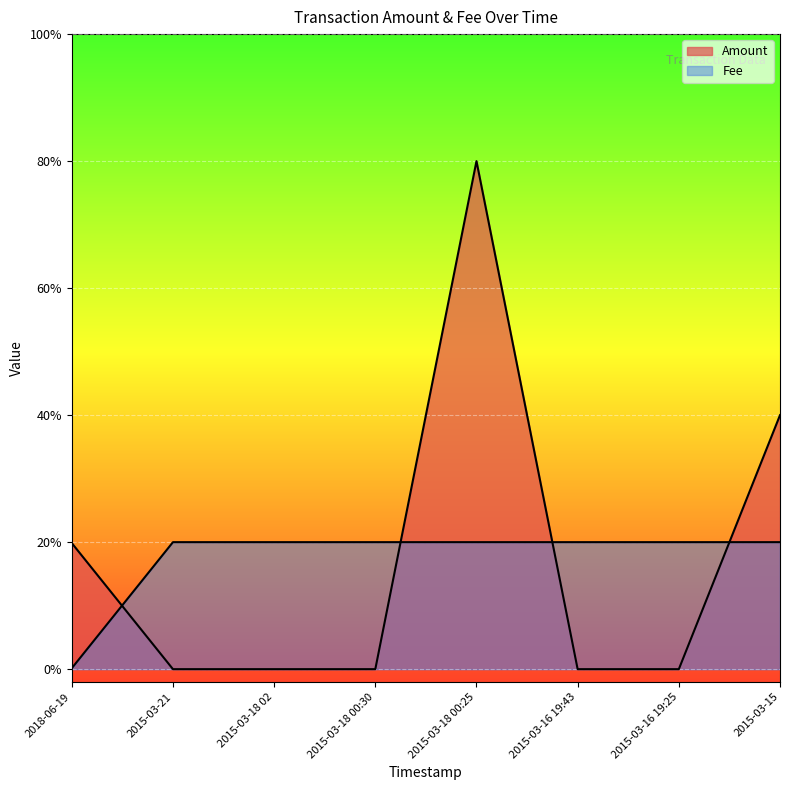

Is the value of Fee at 2018-06-19 greater than the value of Amount at 2015-03-18 00:25?

No